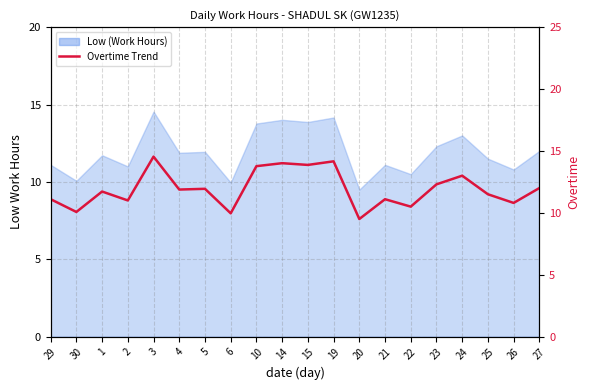

The value at 21 is 15.7. True or false?

False